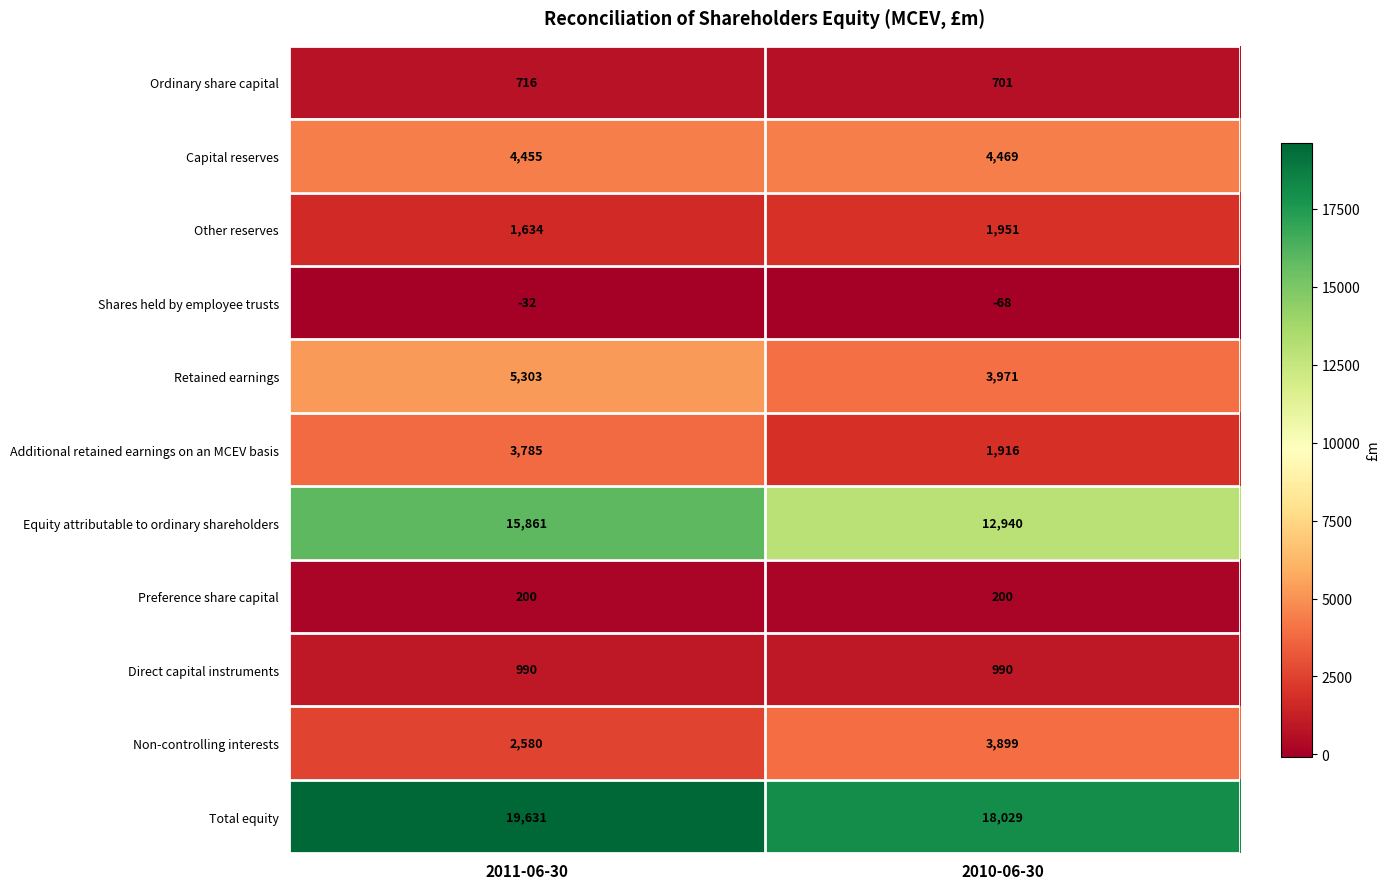

How many series are shown in this chart?

11